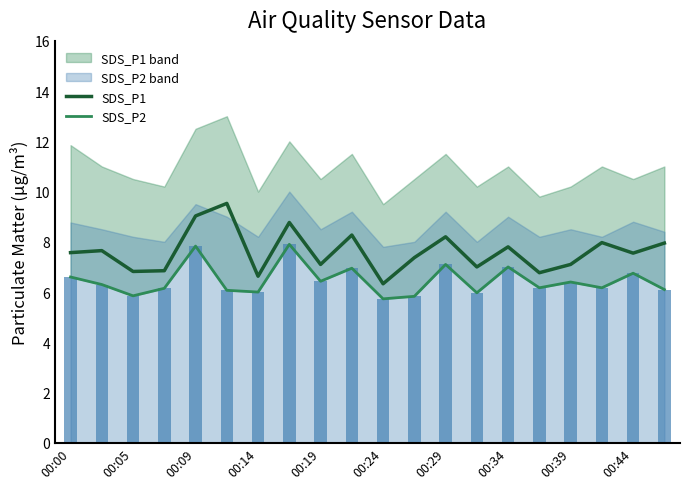

What is the lowest value of the SDS_P1 series?

6.3